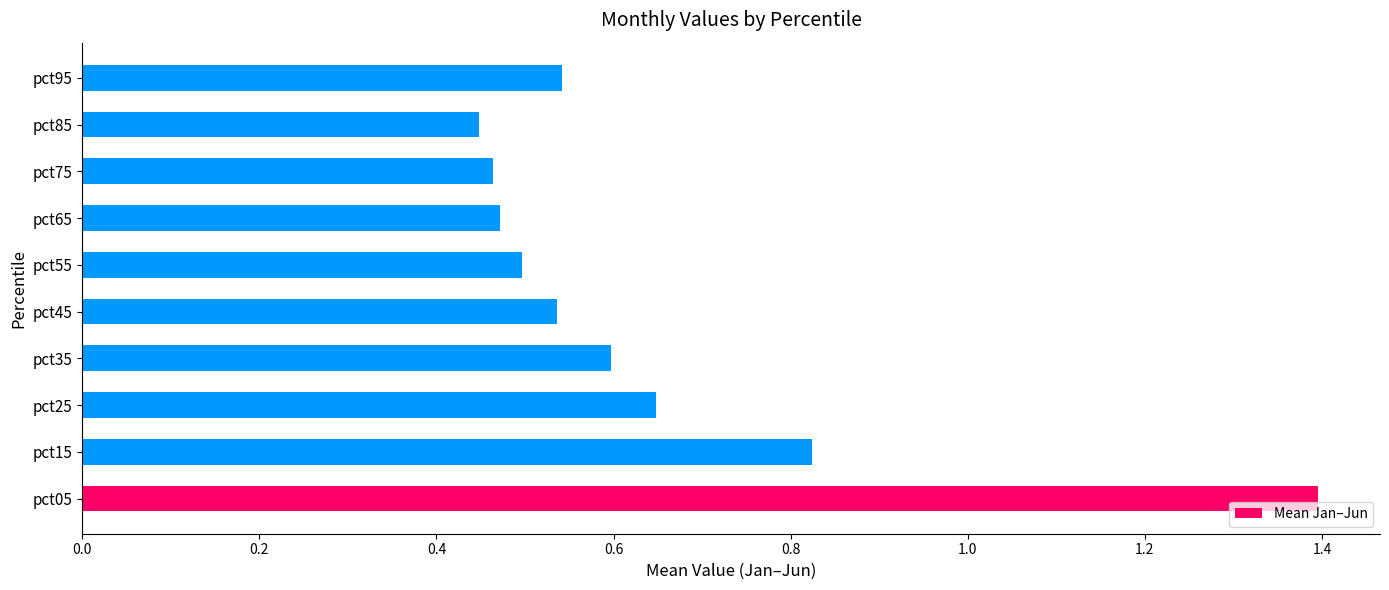

What is the maximum value shown in the chart?

1.4